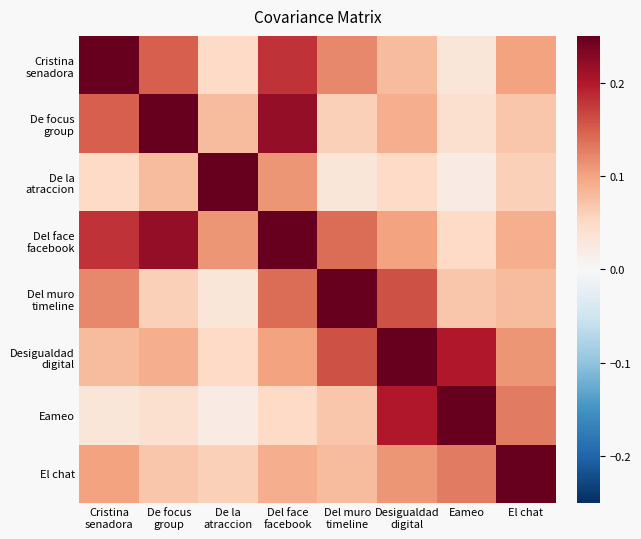

At how many categories does at least one series exceed 0?

8